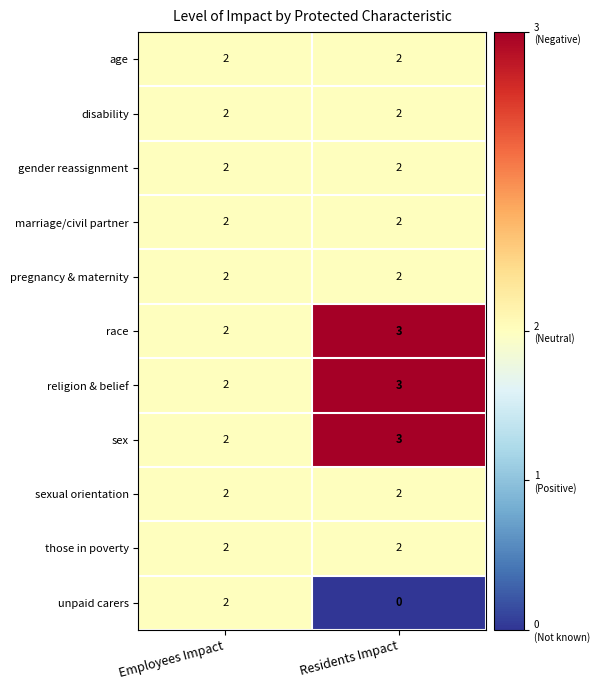

At which category is the sum across all series the highest?

Residents Impact